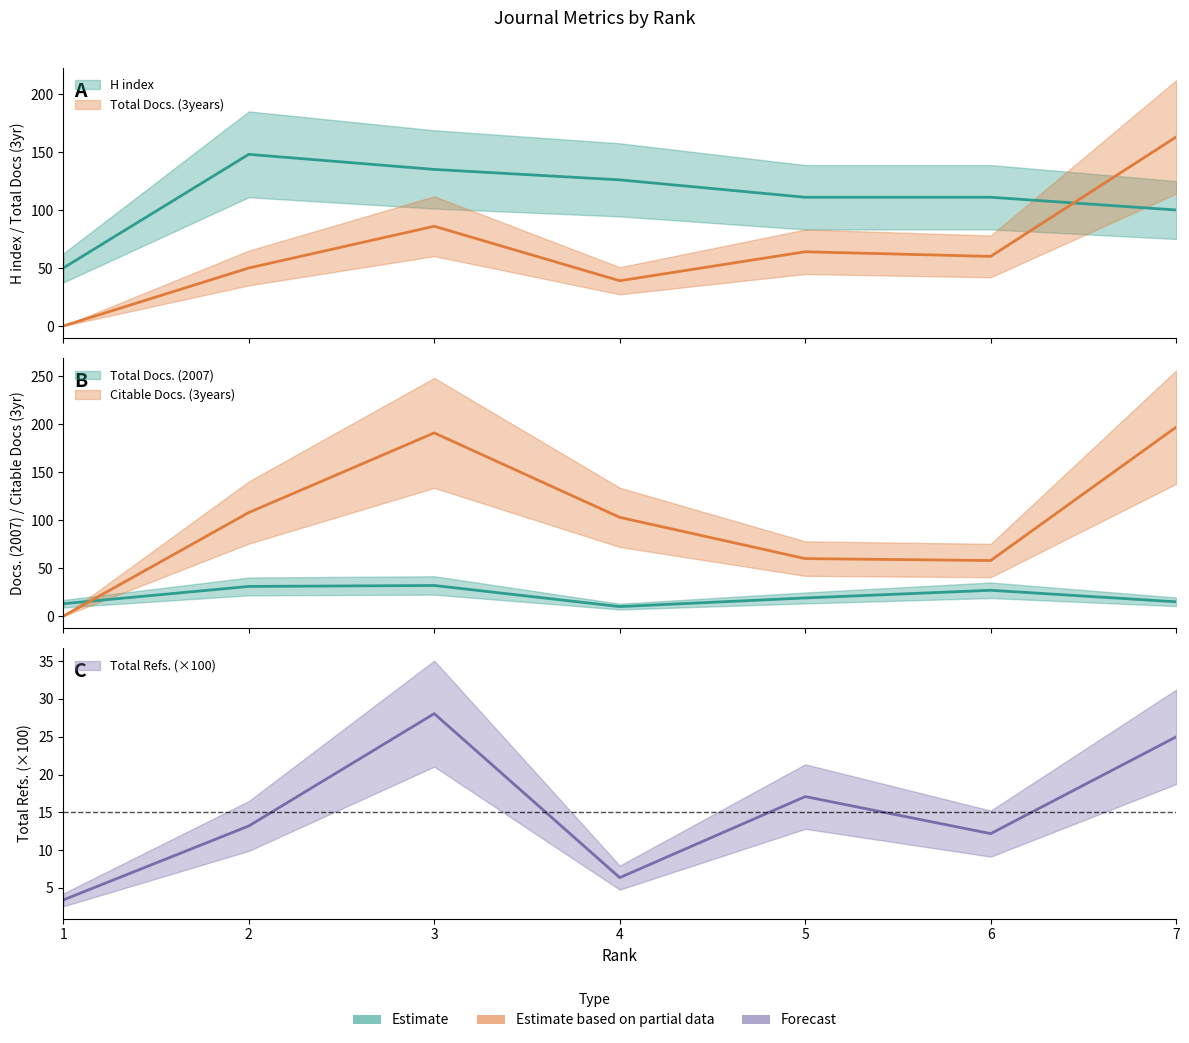

At which category does Total Refs. reach its first local valley?

4